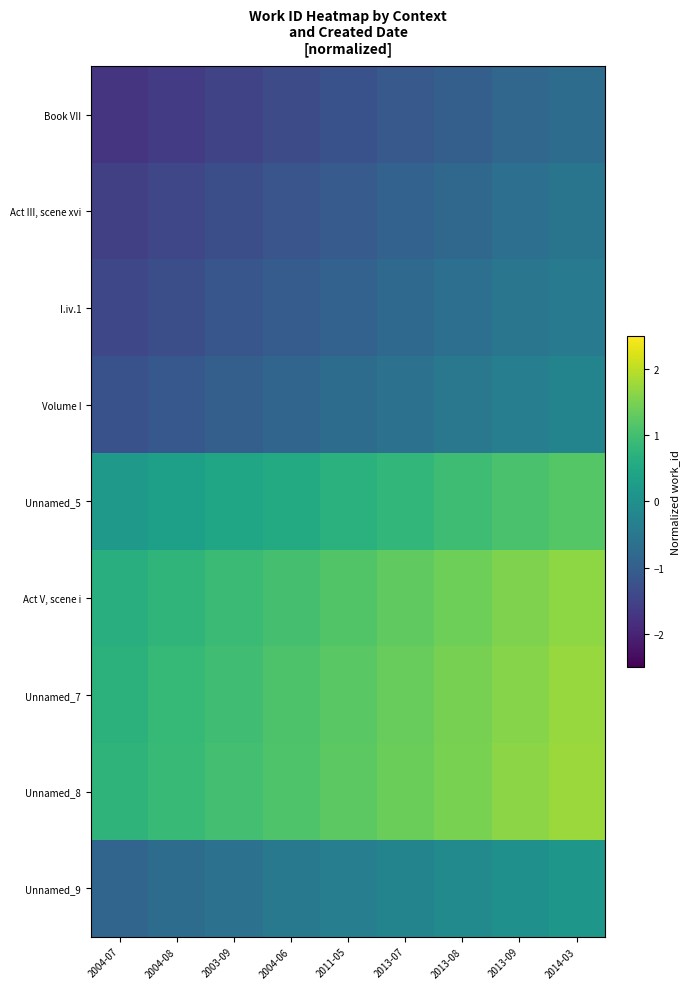

Which has a higher value, 2003-09 or 2004-07?

2003-09